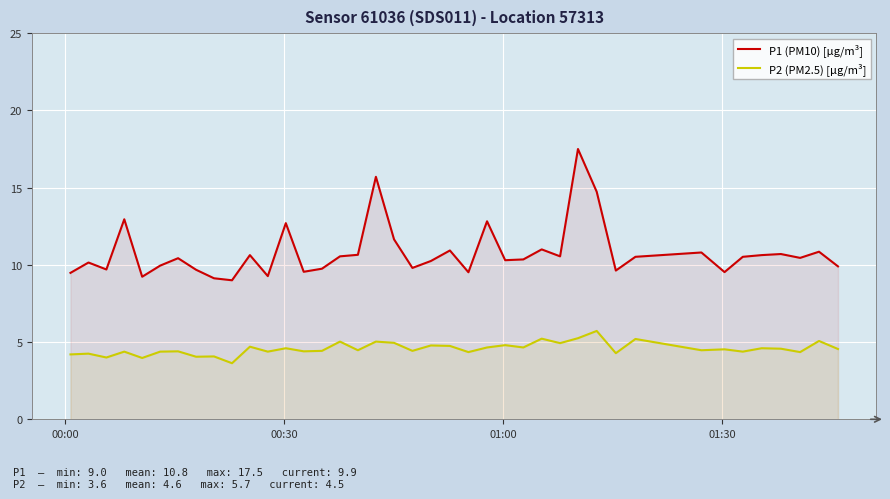

True or false: P2 (PM2.5) [µg/m³] has more than 2 interior local peaks.

True